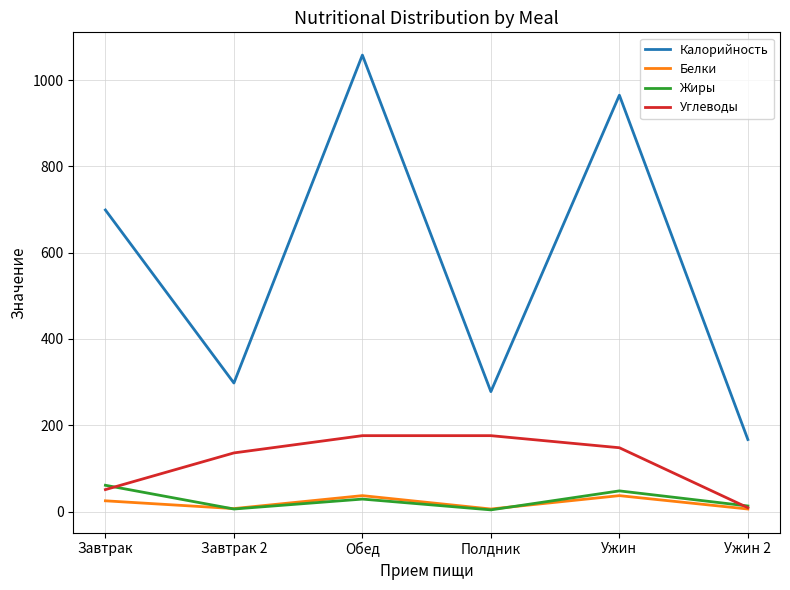

At which category does Белки reach its first local peak?

Обед